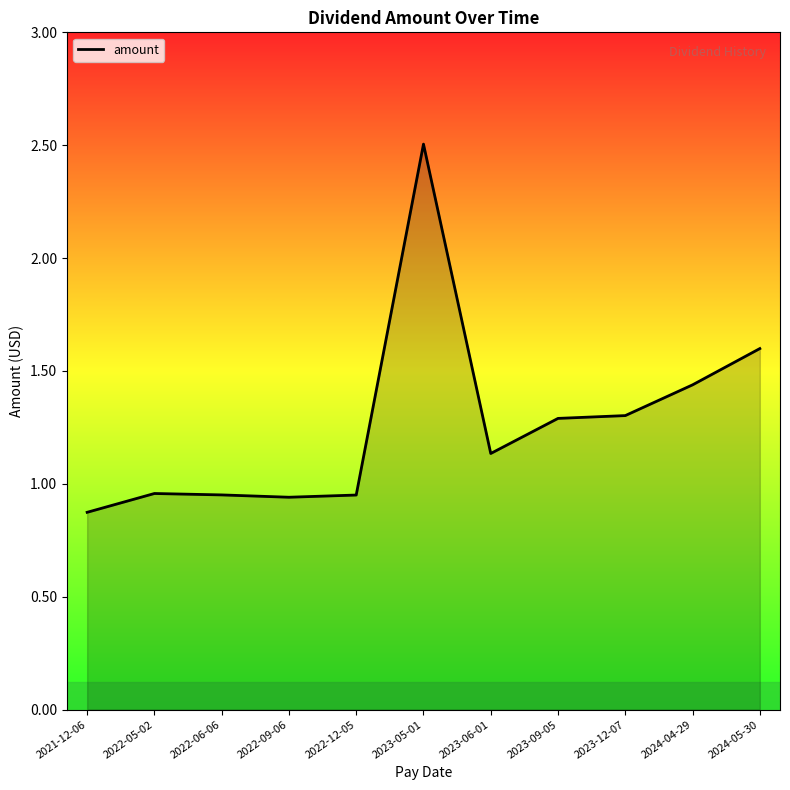

How many values exceed 1?

6